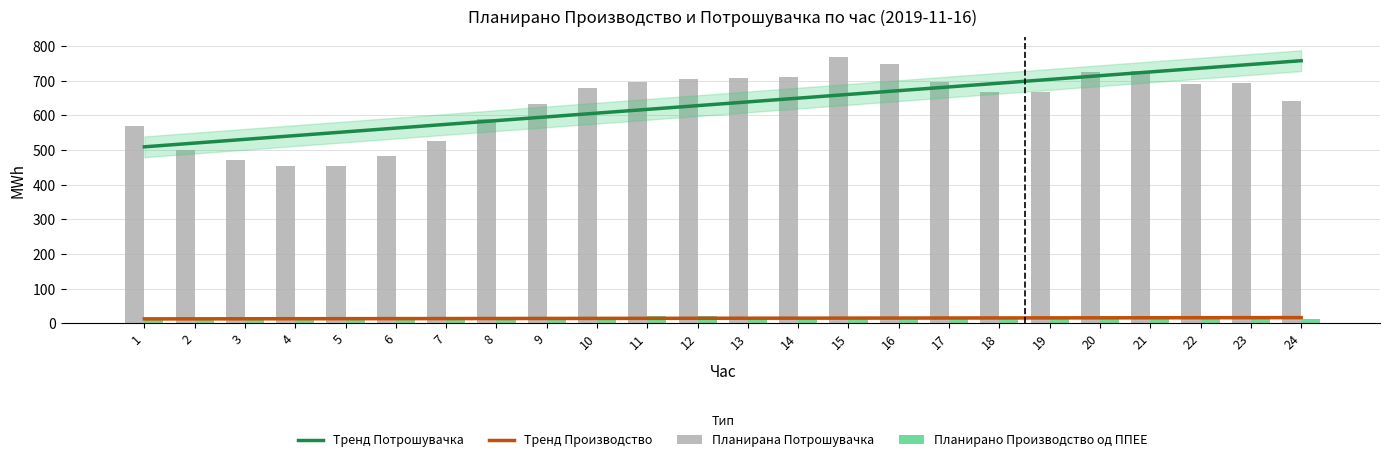

Reading left to right, what are all the values shown in this chart?

Тренд Потрошувачка: 509.4	520.2	531.1	541.9	552.7	563.5	574.3	585.1	595.9	606.7	617.6	628.4	639.2	650.0	660.8	671.6	682.4	693.2	704.0	714.9	725.7	736.5	747.3	758.1
Тренд Производство: 12.6	12.8	13.0	13.1	13.3	13.4	13.6	13.8	13.9	14.1	14.3	14.4	14.6	14.8	14.9	15.1	15.2	15.4	15.6	15.7	15.9	16.1	16.2	16.4
Планирана Потрошувачка: 568.7	500.4	471.0	454.0	455.0	483.3	526.2	589.4	633.0	679.7	697.0	704.1	706.9	712.4	769.6	747.2	696.0	668.5	666.7	725.2	728.8	691.2	694.7	641.4
Планирано Производство од ППЕЕ: 11.2	10.9	10.9	10.8	10.8	10.9	10.9	11.8	14.9	18.1	19.7	20.1	19.0	19.2	19.1	18.2	15.9	14.9	13.5	13.0	13.7	14.2	13.8	12.6